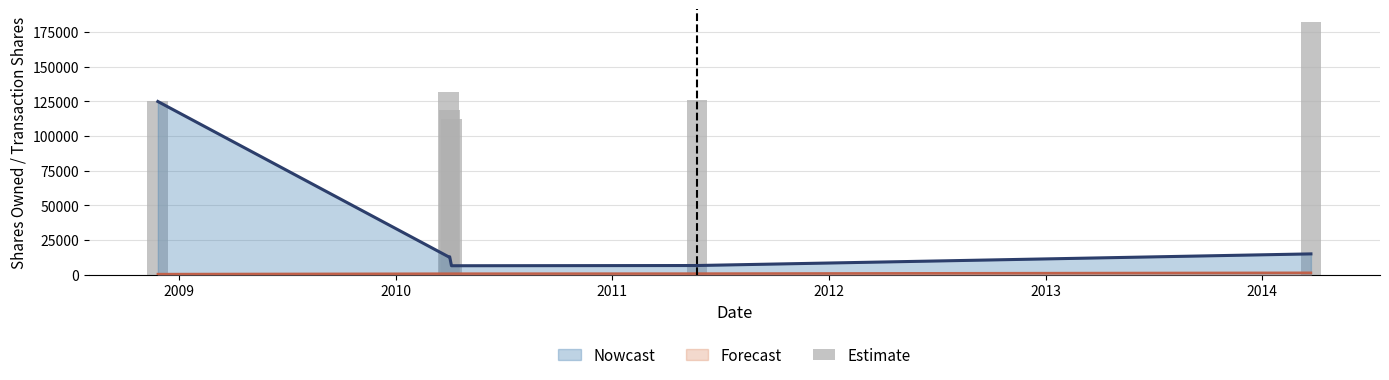

What is the value of the 6th bar from the left?

182342